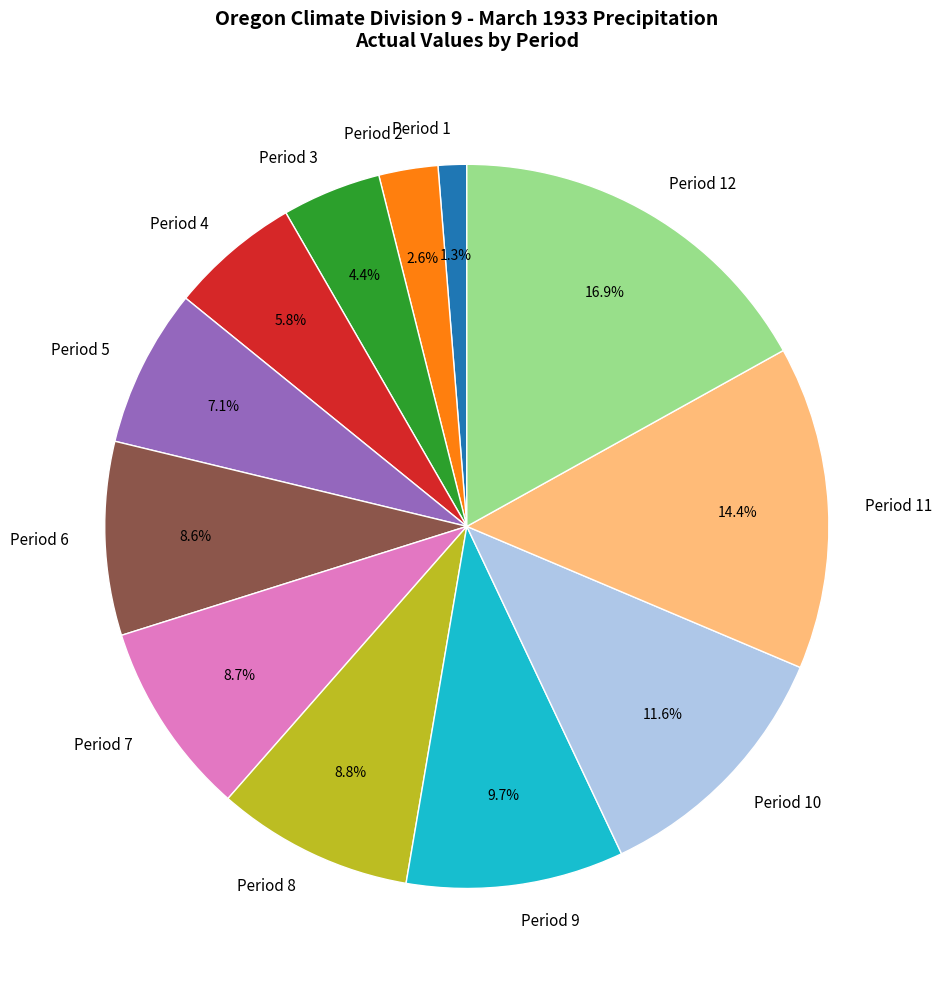

Is there a majority slice in this chart?

No